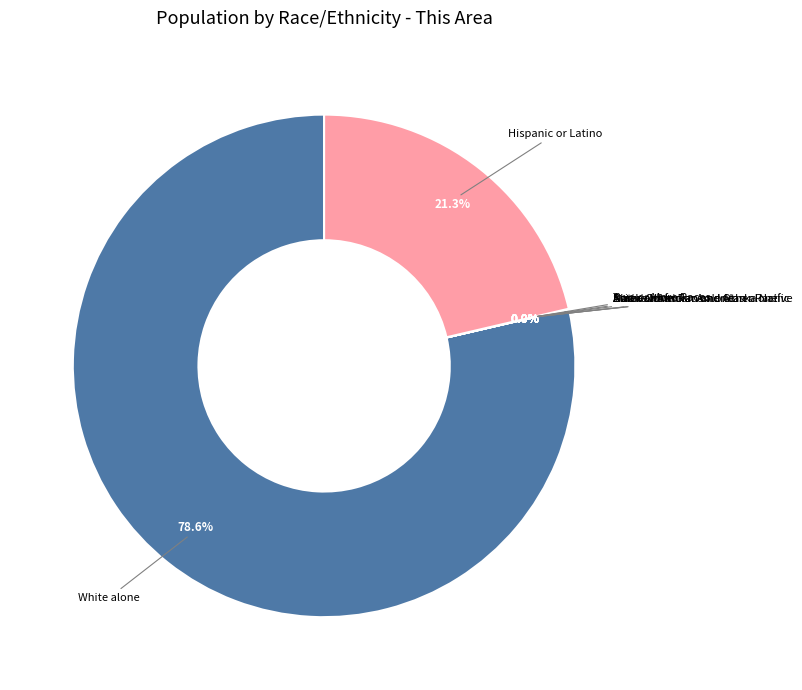

Which slice is the largest?

White alone